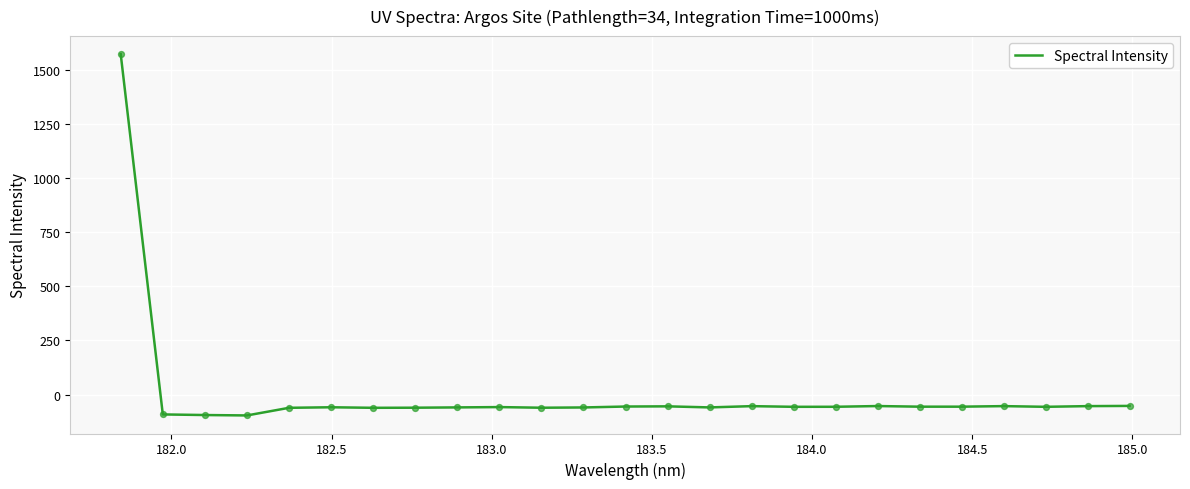

What is the difference between the maximum and minimum values?

1667.8